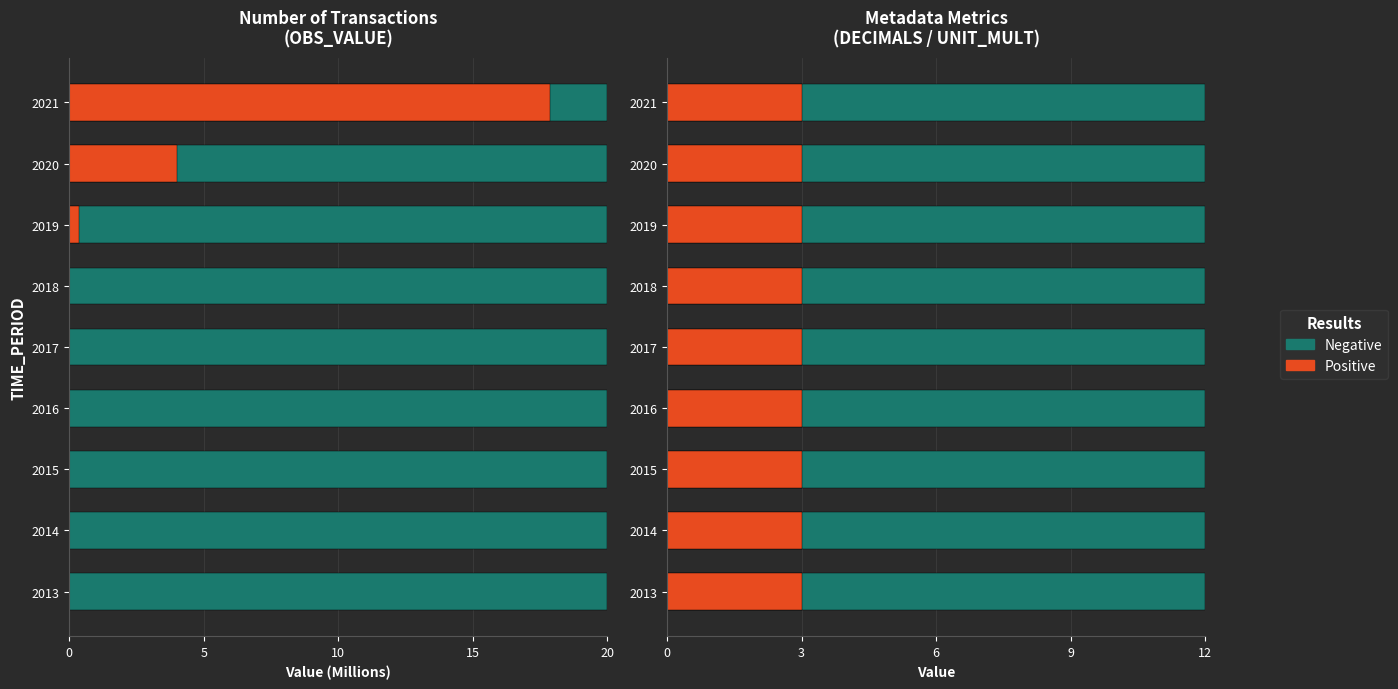

The value of UNIT_MULT at 2020 is 10.7. True or false?

False